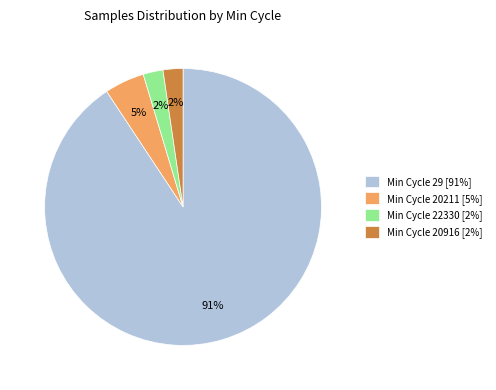

Do Min Cycle 29 [91%] and Min Cycle 20211 [5%] together represent more than half of the pie?

Yes